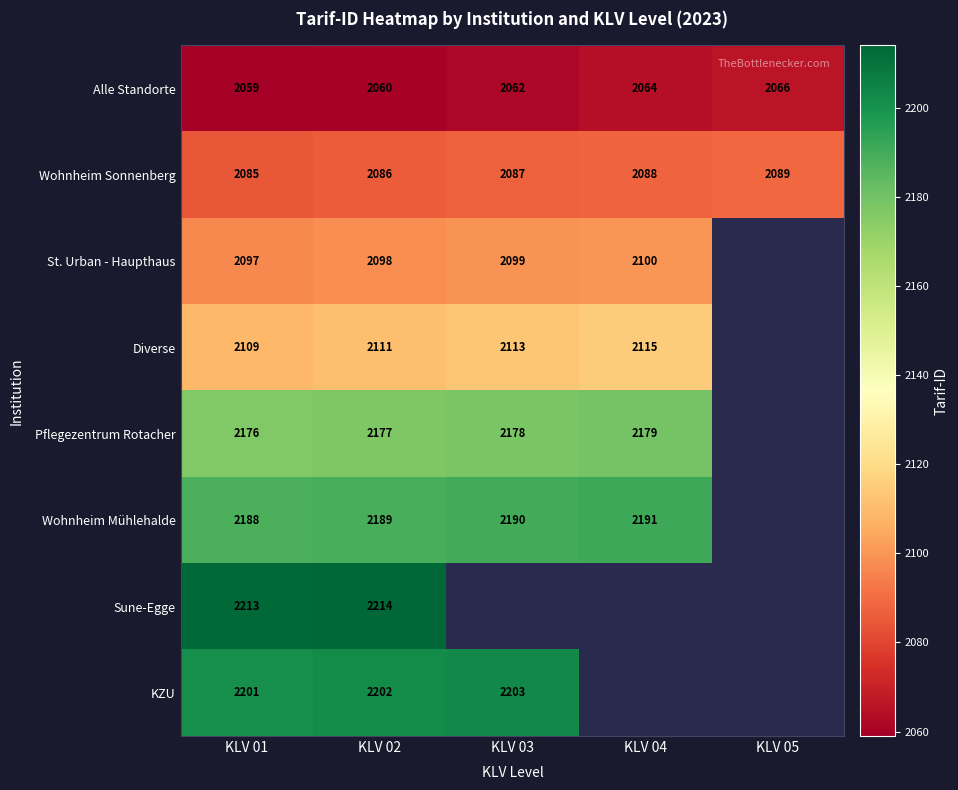

What is the difference between the highest and lowest values at KLV 01?

154